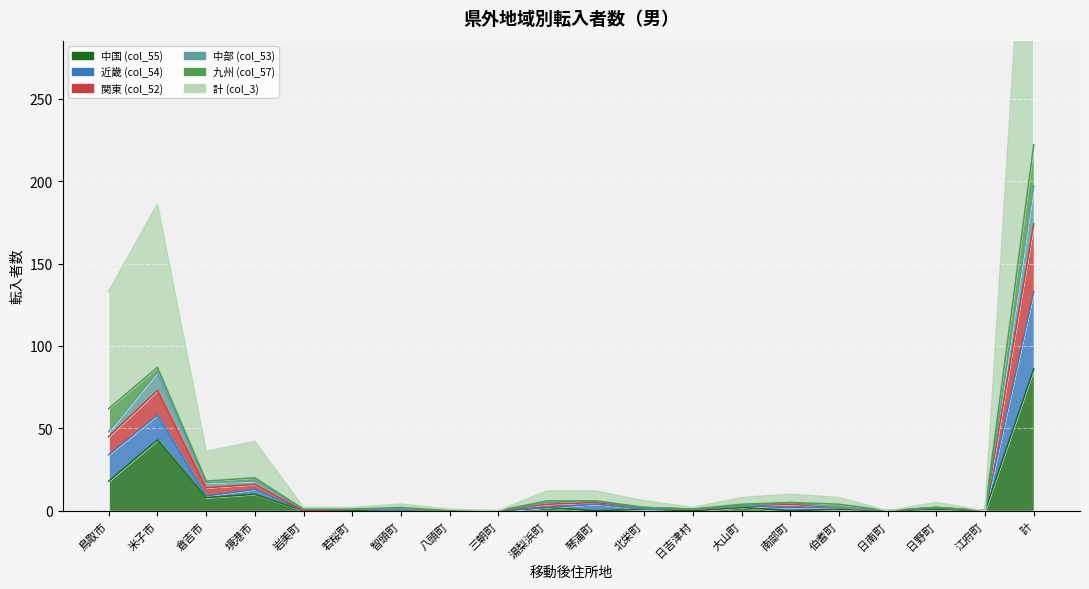

What is the sum of the 計 (col_3) values at 計 and 湯梨浜町?

482